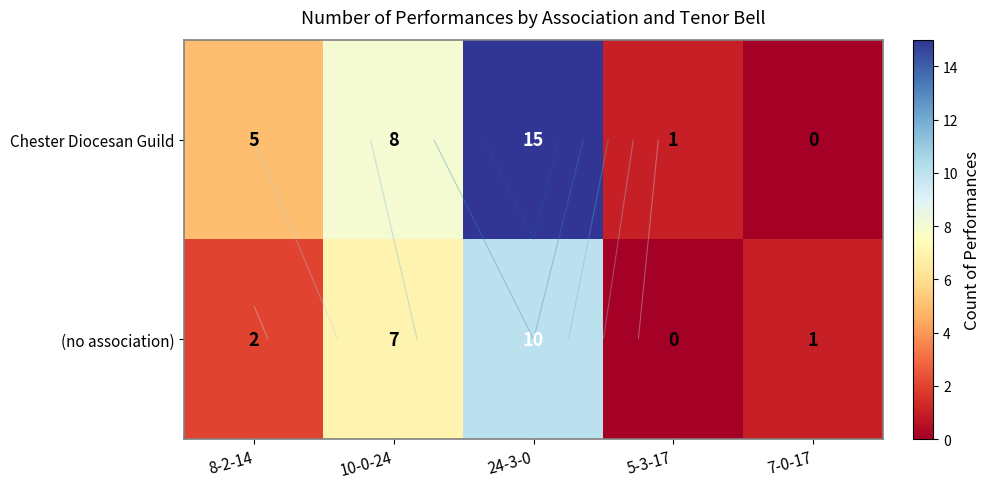

True or false: Chester Diocesan Guild has a value of 8 at 10-0-24.

True